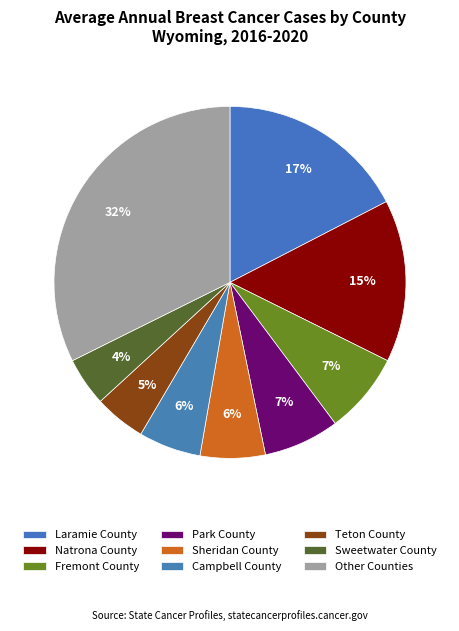

How many segments does this pie chart have?

9